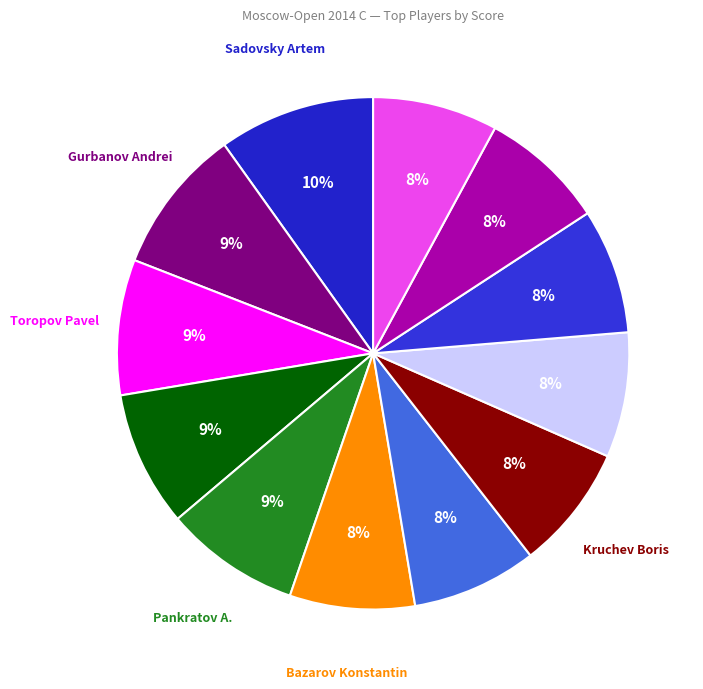

Which slice is the smallest?

Bazarov Konstantin